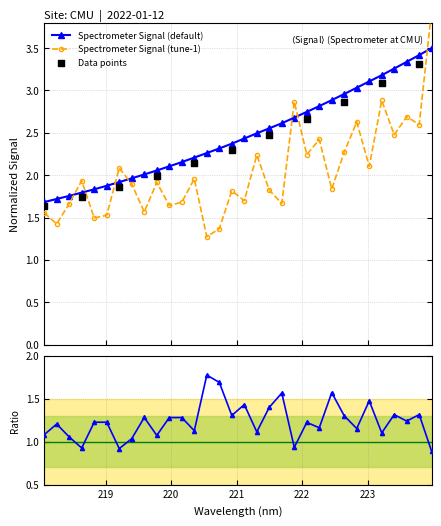

What is the change in value from 218.6332 to 222.4538?

+1.1